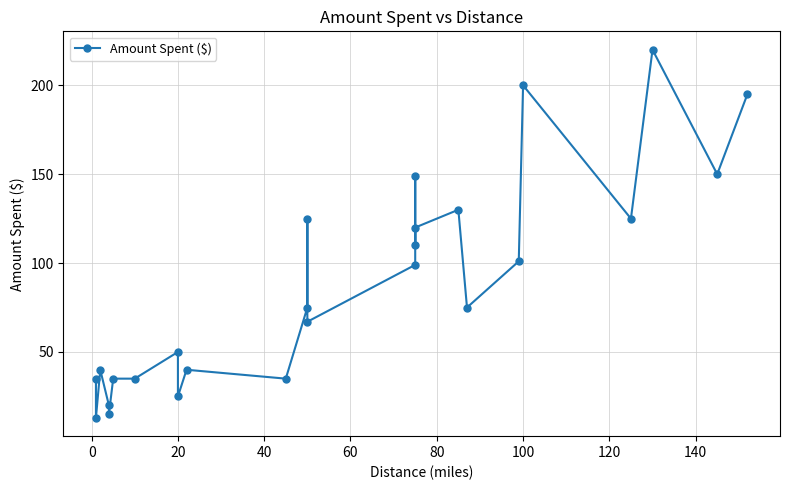

What is the minimum value shown in the chart?

13